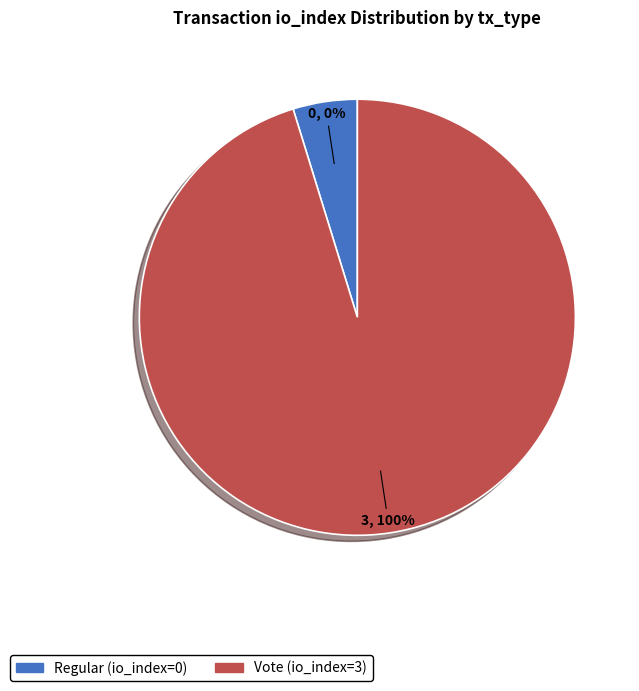

To the nearest percent, what is the average slice percentage?

50%